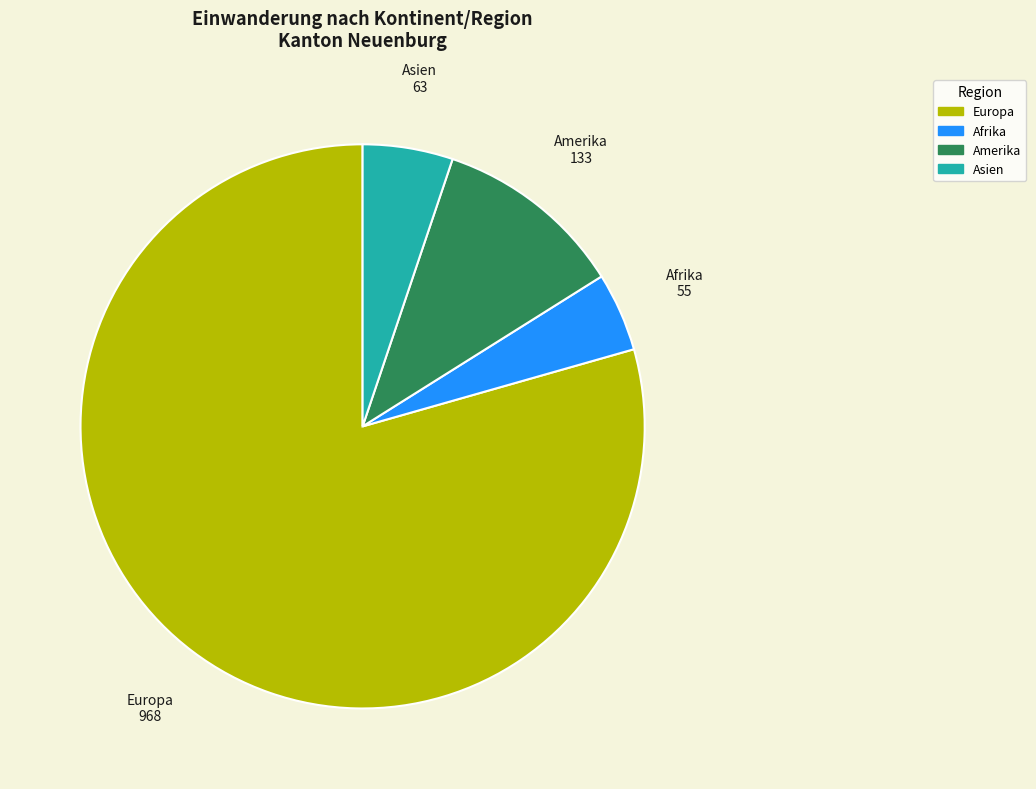

Does Amerika represent more than half of the total?

No